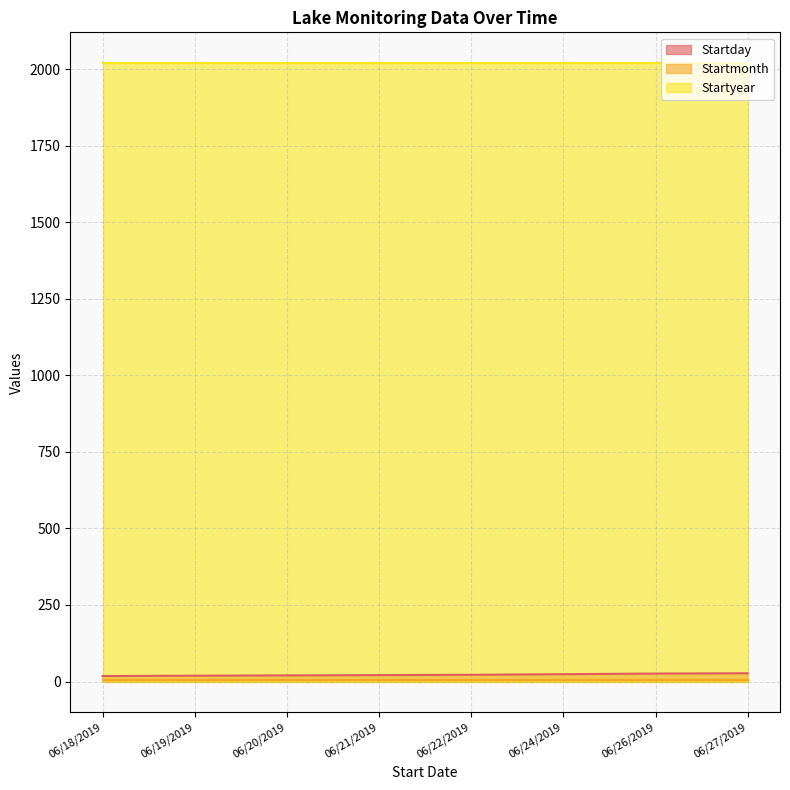

What is the maximum value for Startmonth?

6